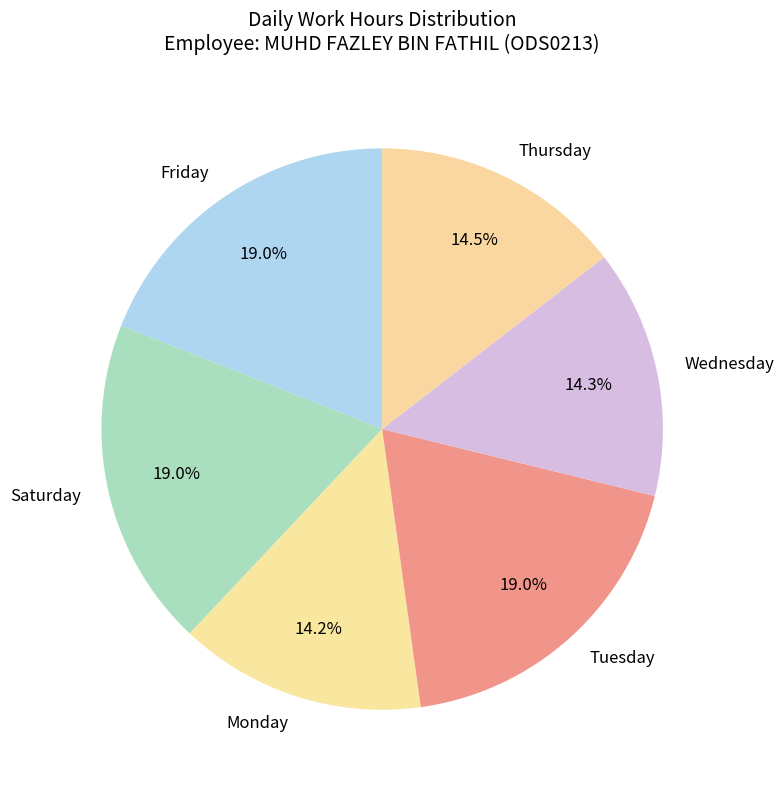

Approximately how many times larger is the value at Monday compared to Thursday?

1.0